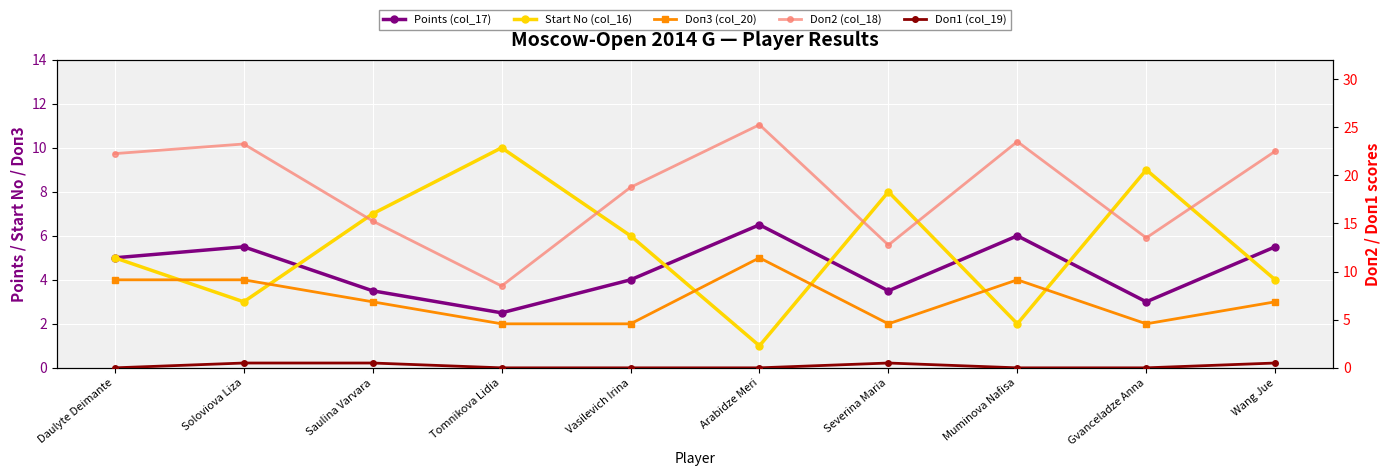

True or false: Points (col_17) has a value of 3.5 at Saulina Varvara.

True